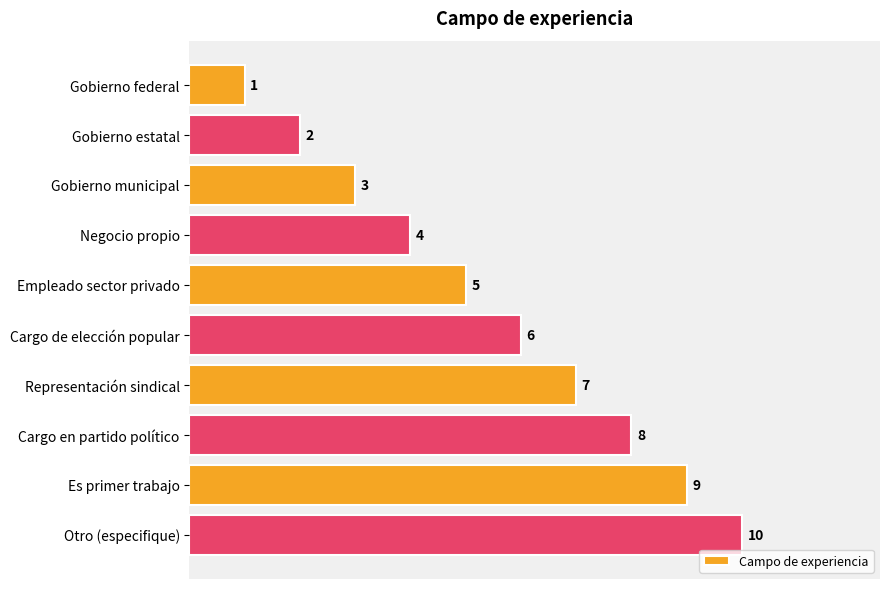

What is the difference between the values at Gobierno municipal and Es primer trabajo?

6